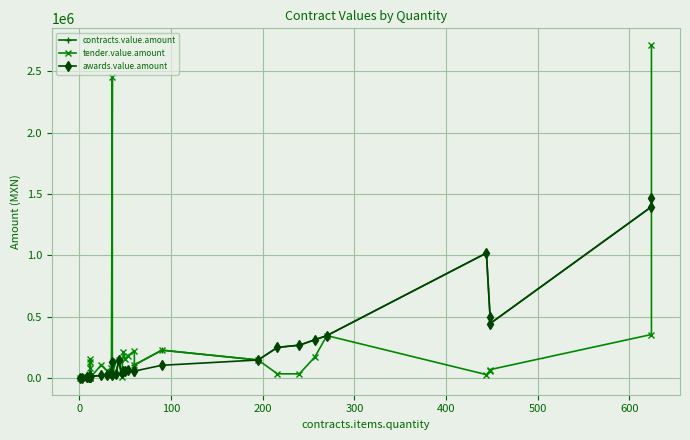

In contracts.value.amount, how many points are lower than both neighbors (excluding endpoints)?

7